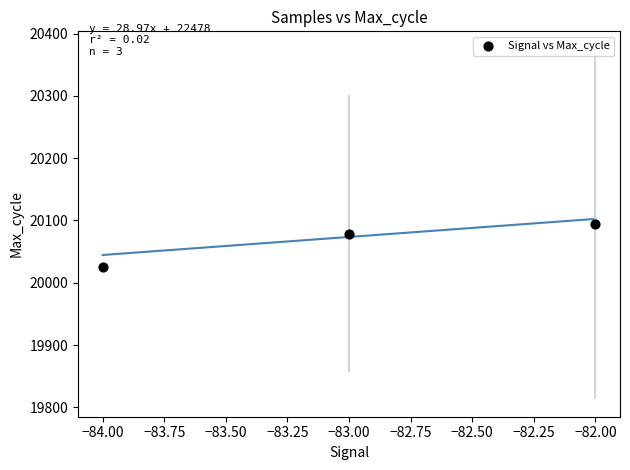

What is the average Y value?

20066.4